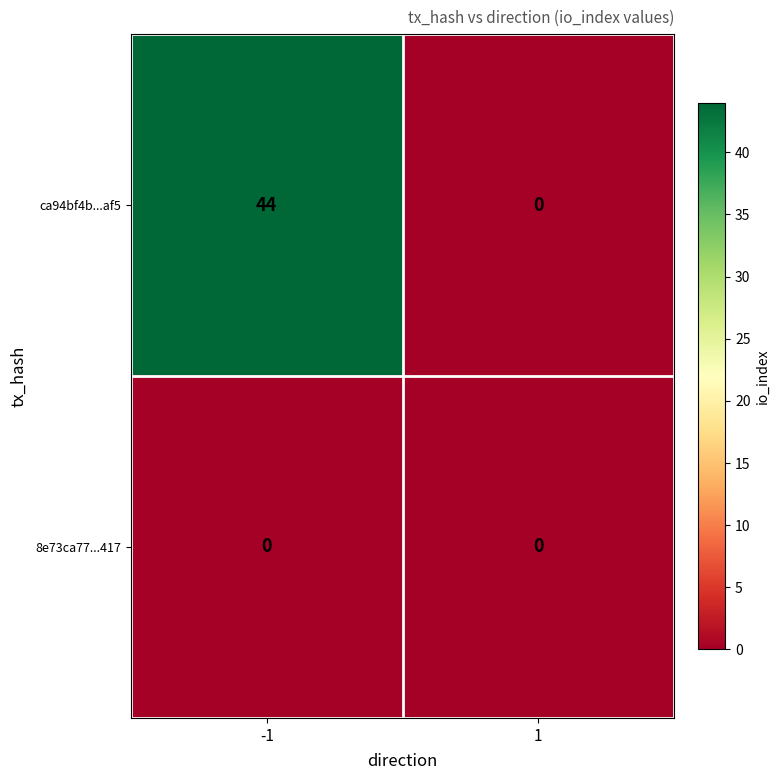

How many series are shown in this chart?

2